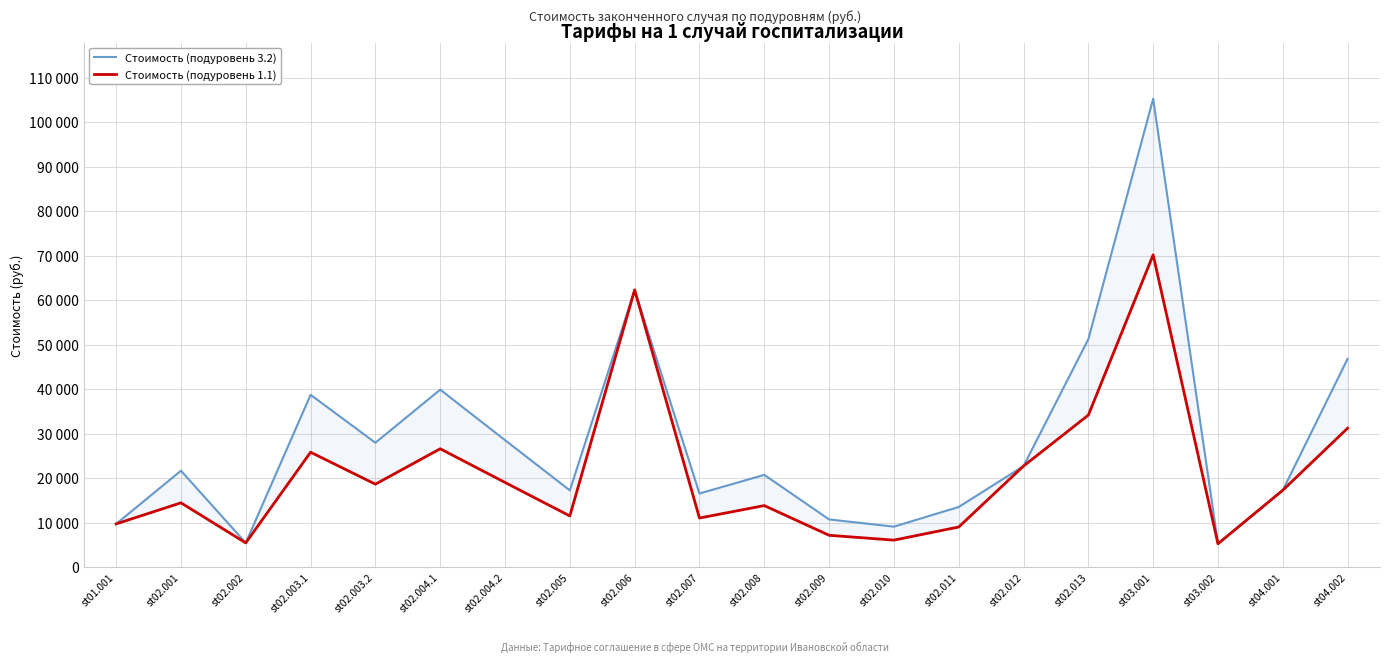

Which series has the widest spread of values?

Стоимость (подуровень 3.2)